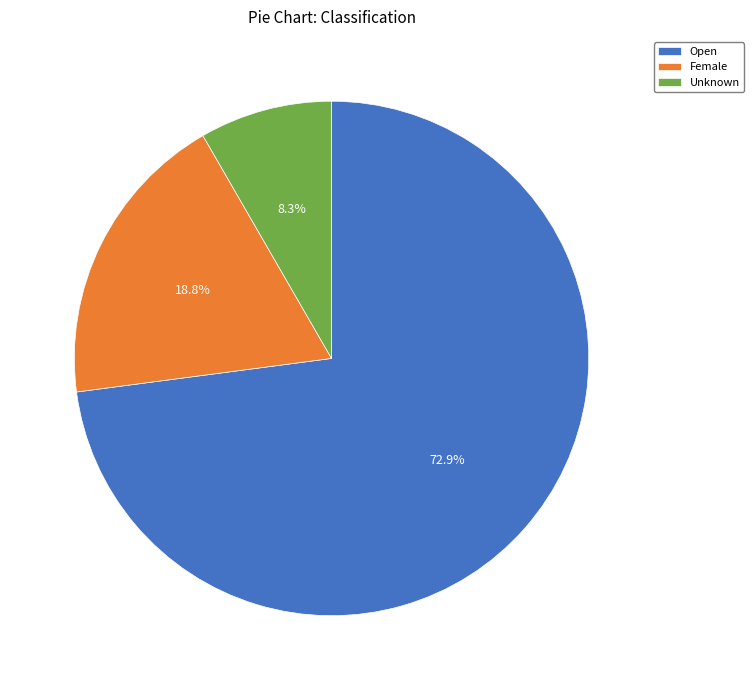

Count the number of slices in the pie.

3